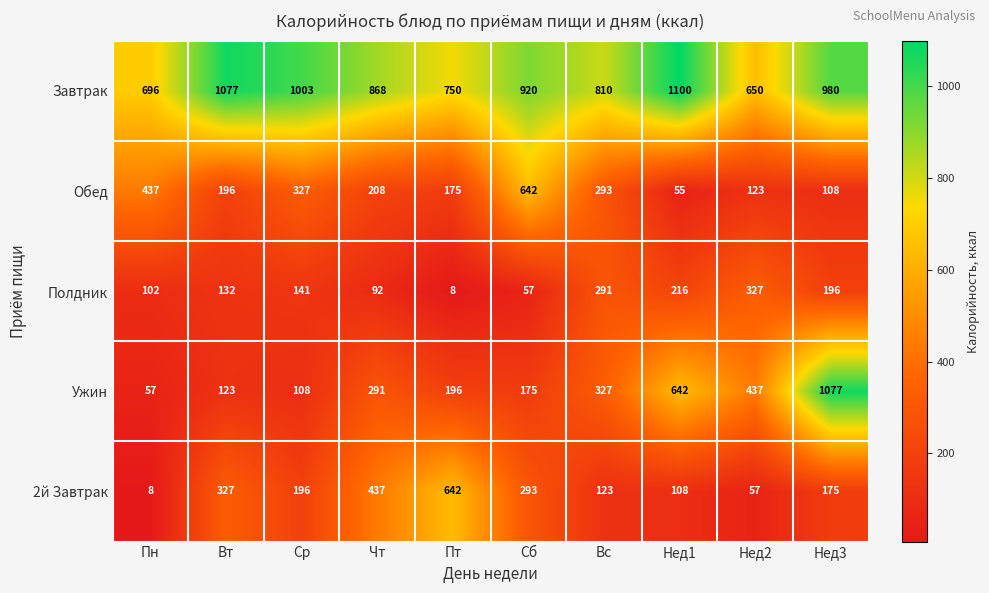

Between Ср and Чт, which series saw the biggest shift?

2й Завтрак